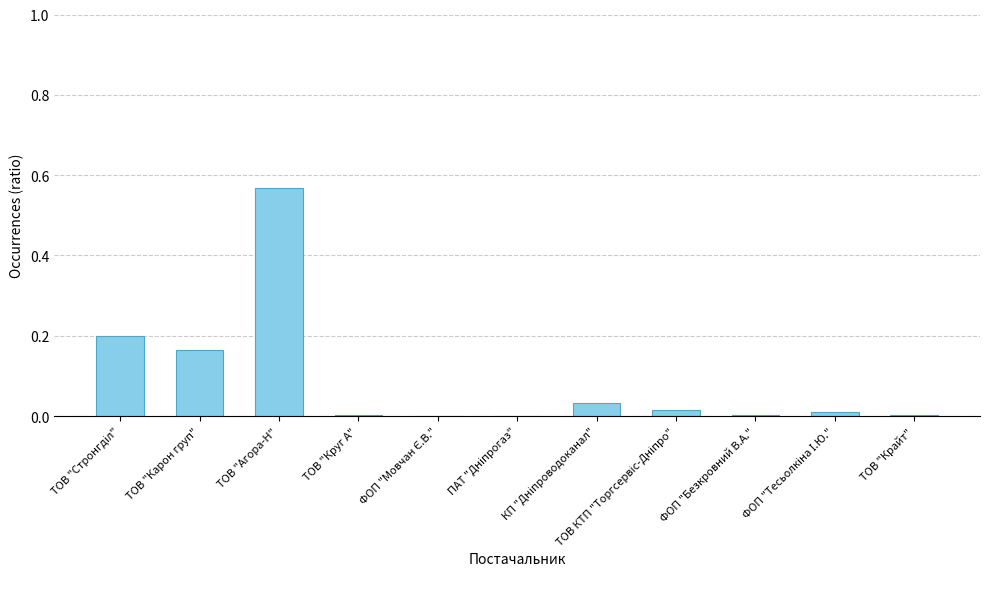

At which category does the chart reach its peak across all series?

ТОВ "Агора-Н"